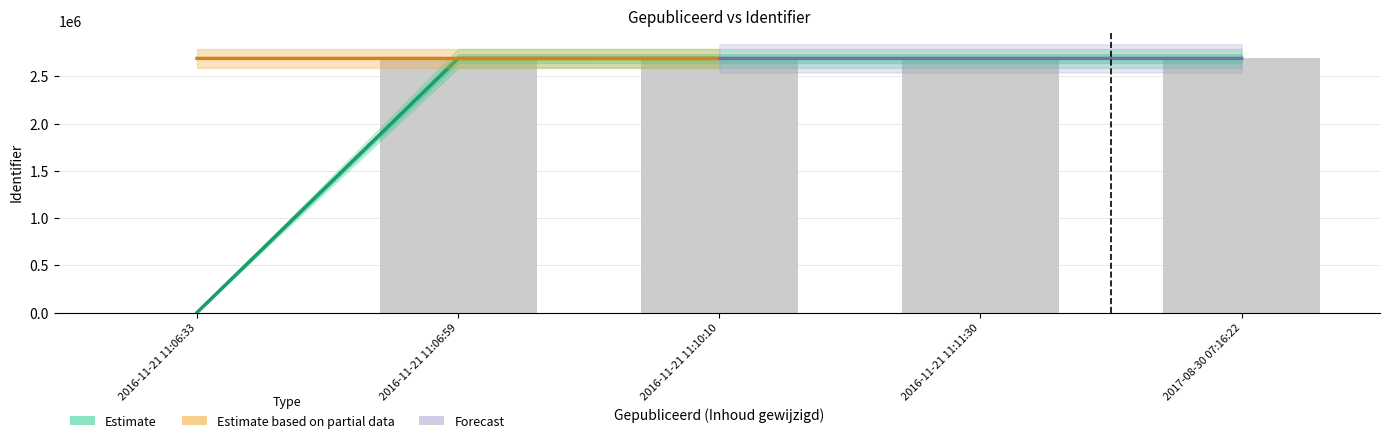

True or false: the data shows 3713366 at 2016-11-21 11:06:59.

False